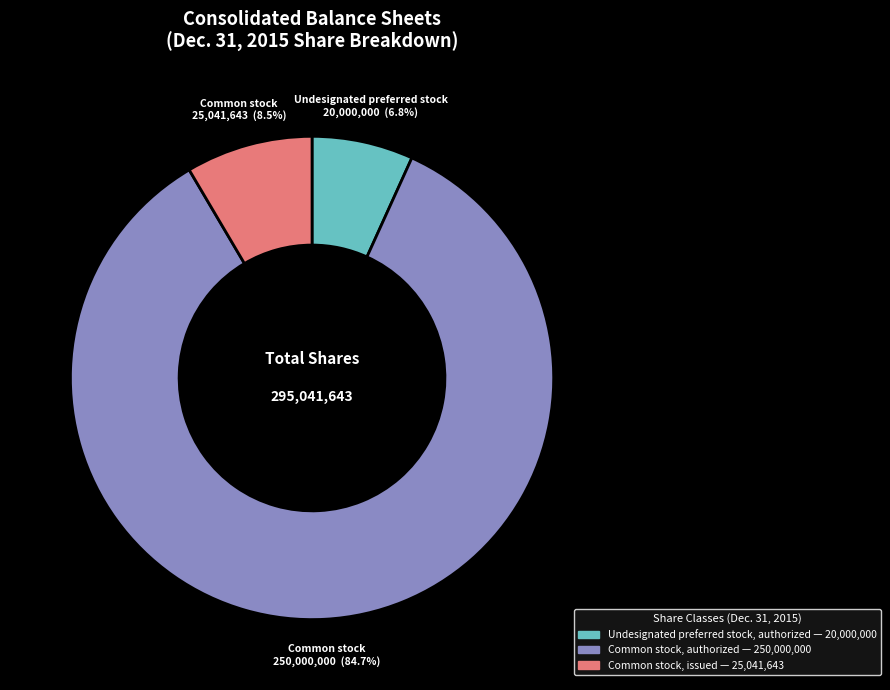

Does any single category account for the majority?

Yes